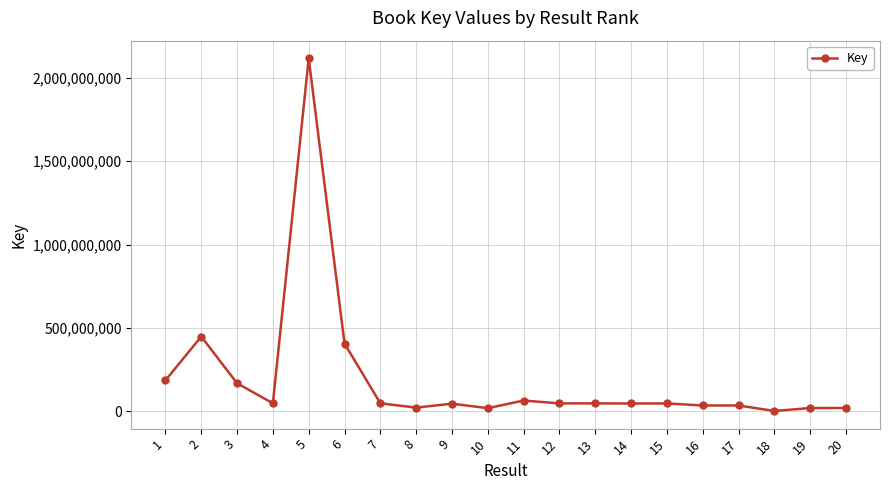

What is the change in value from 7 to 12?

-499079